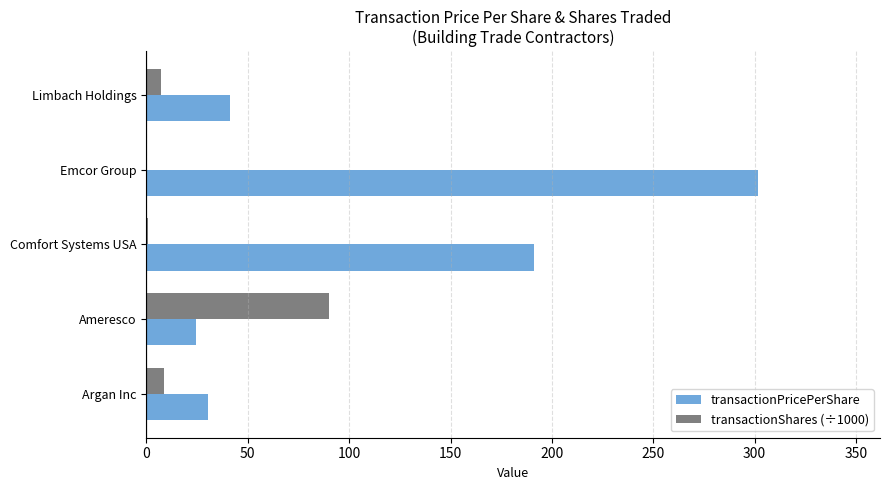

Which series has the largest total across all categories?

transactionPricePerShare